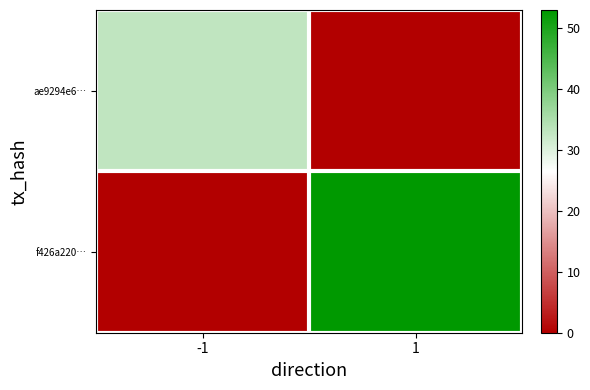

At how many categories does at least one series exceed 16?

2